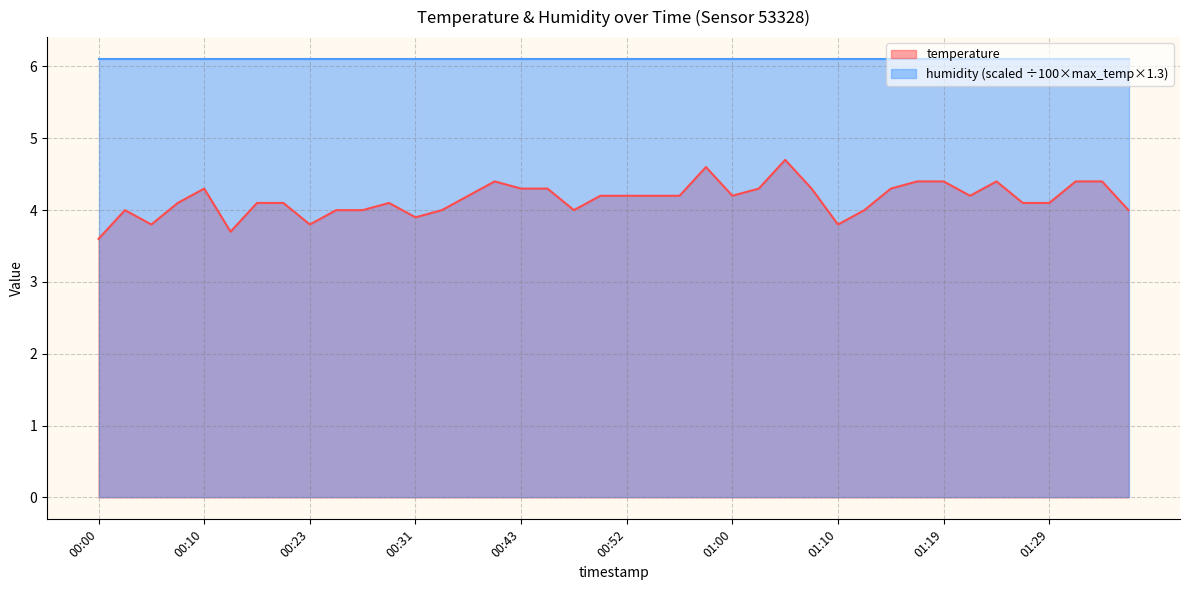

What is the change in value from 00:31 to 00:48?

+0.1